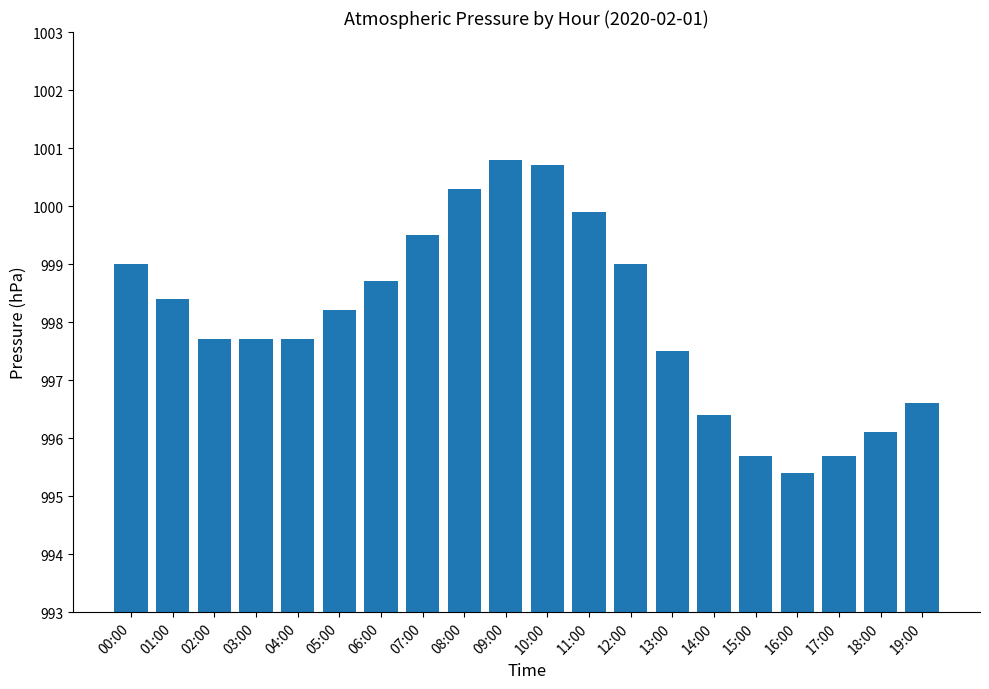

What is the approximate value at 18:00?

996.1